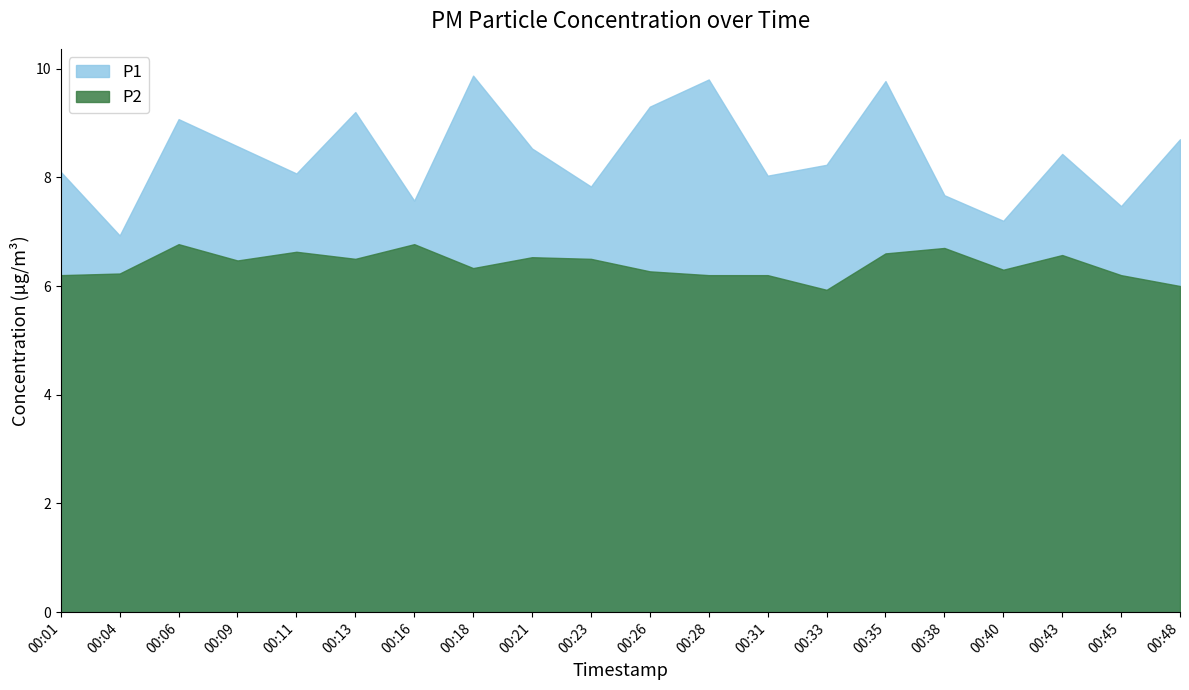

What is the lowest value of the P1 series?

6.9